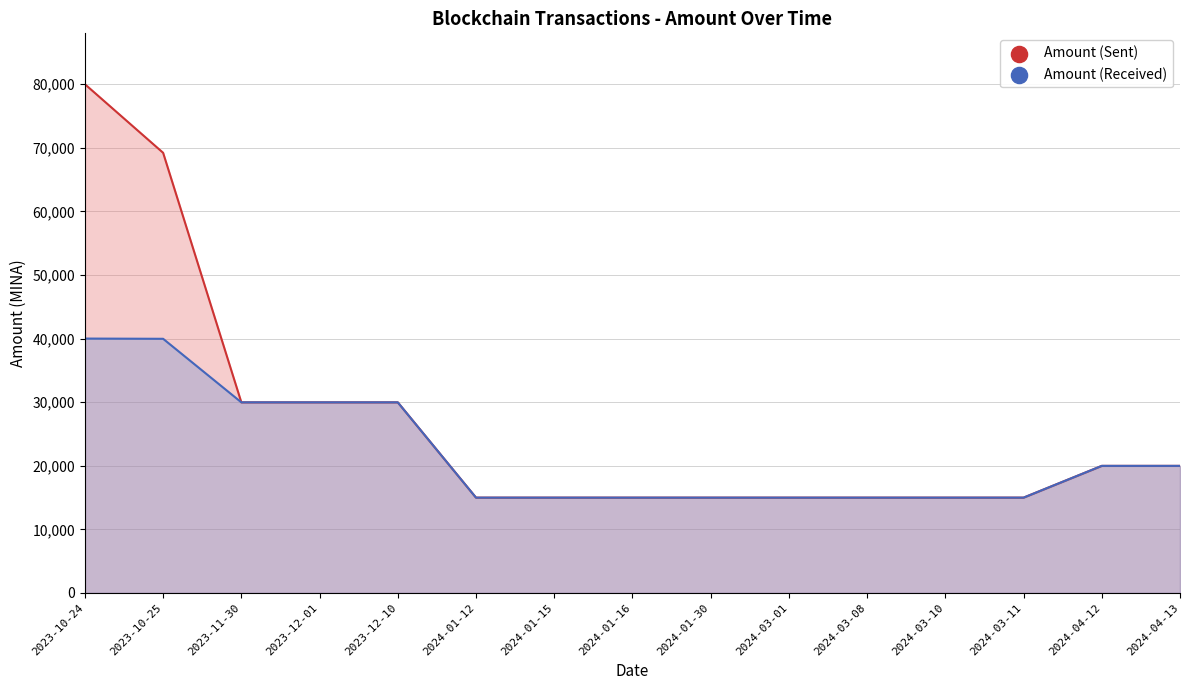

Which series has the widest spread of Y values?

Amount (Sent)